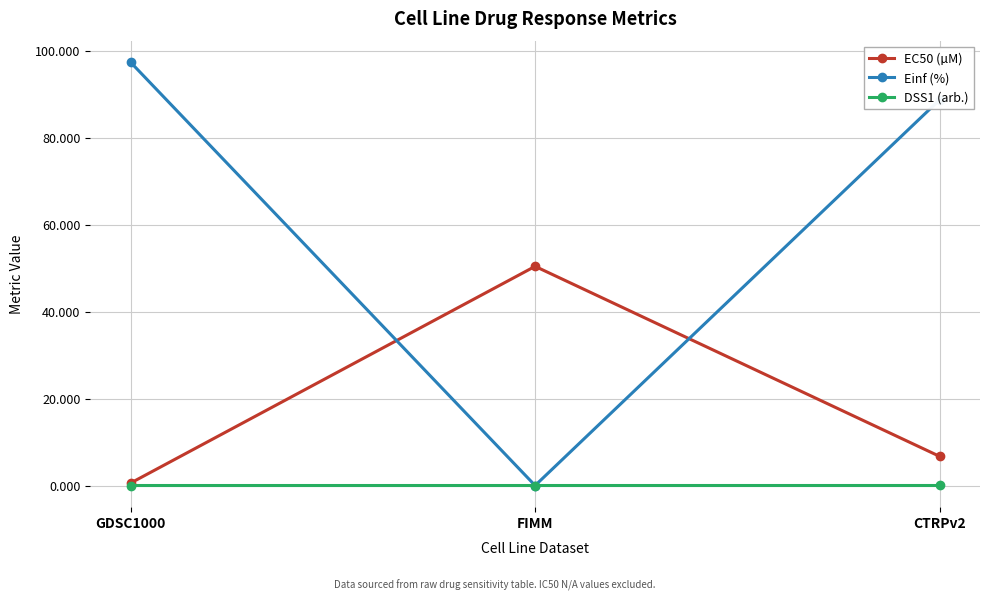

Rank the series by their maximum value, from highest to lowest.

Einf (%), EC50 (µM), DSS1 (arb.)